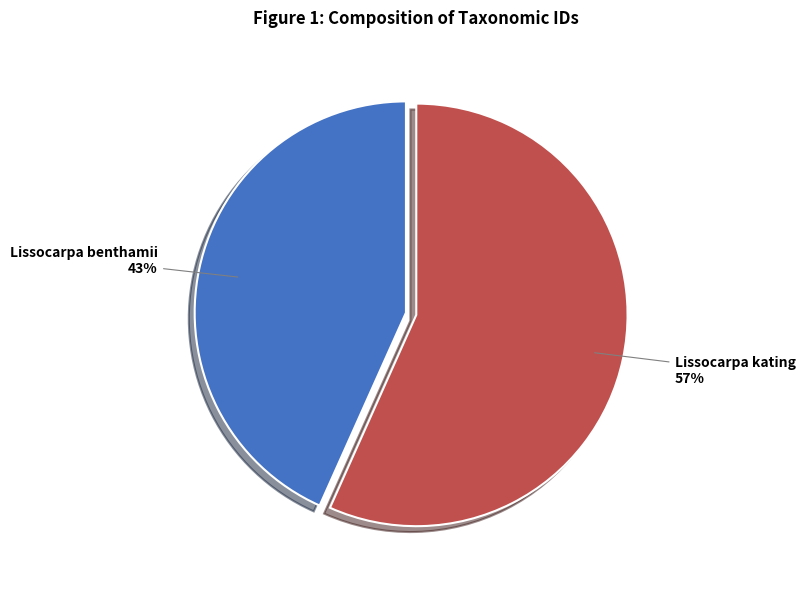

How many slices are in this pie chart?

2